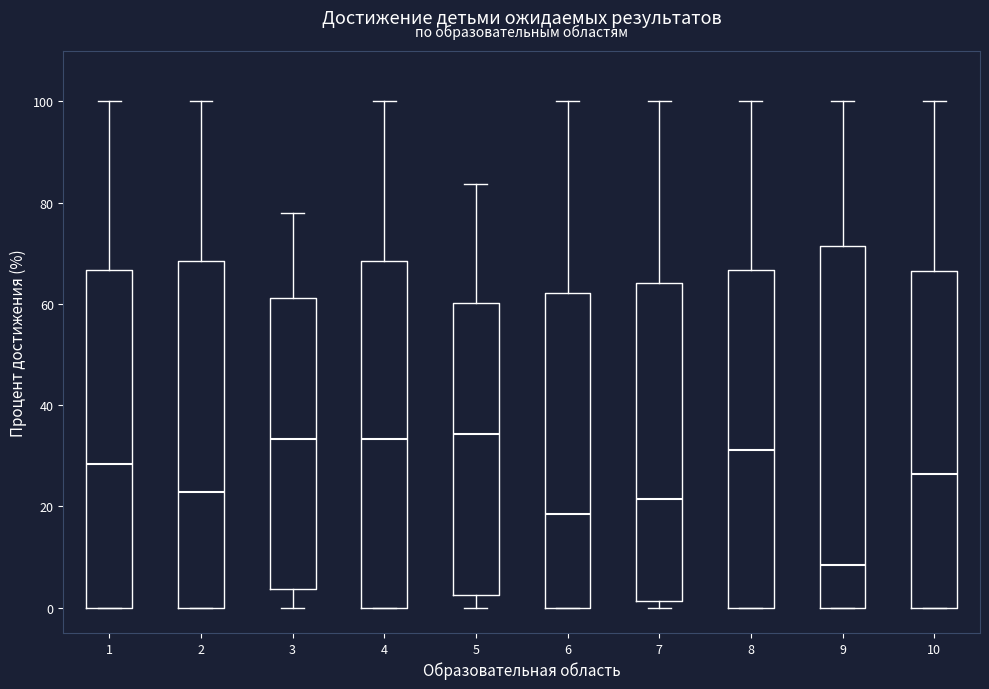

Which box is the tallest, from its lower edge to its upper edge?

9